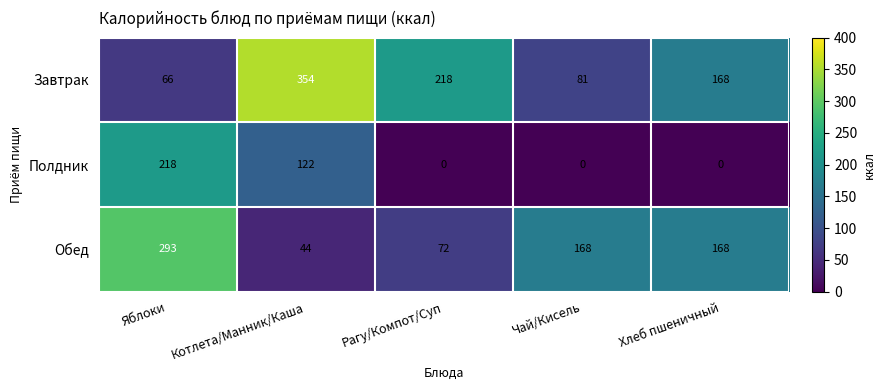

List the series in order of their peak value, lowest first.

Полдник, Обед, Завтрак